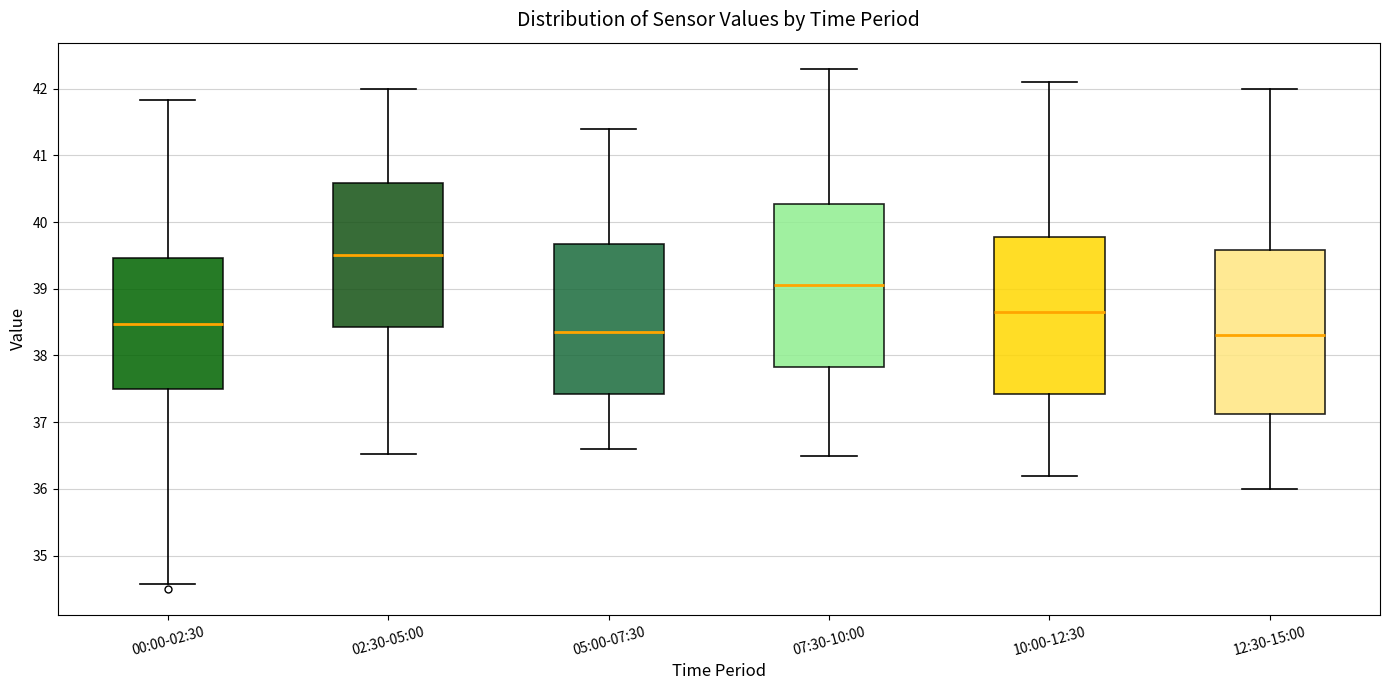

Where is the lower edge of the box for 07:30-10:00 on the y-axis? The values are not printed on the chart, so give them approximately, as read against the axis.

37.8